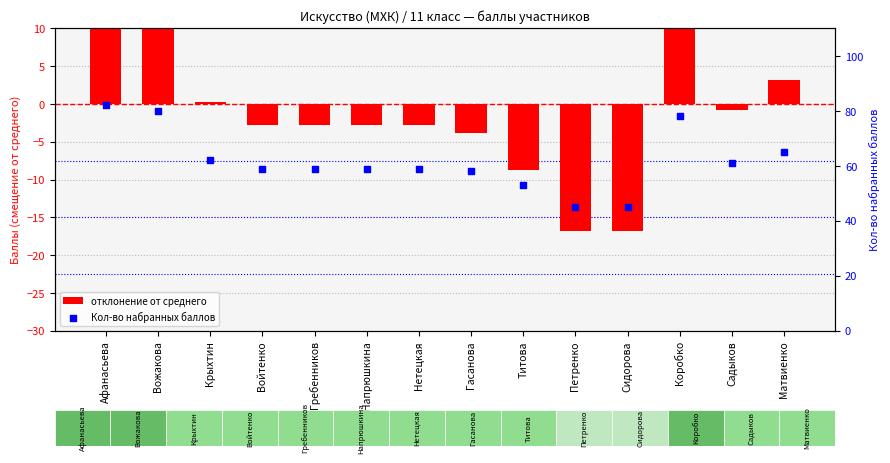

At which category is the sum across all series the highest?

Афанасьева